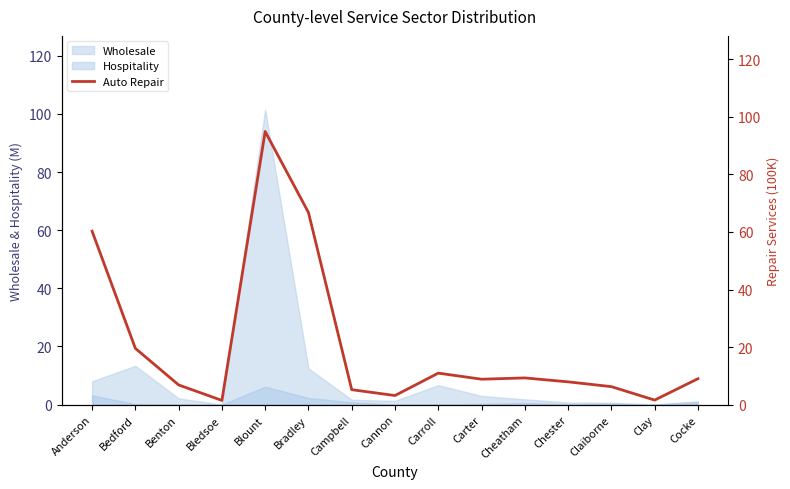

What is the smallest value displayed?

1.5